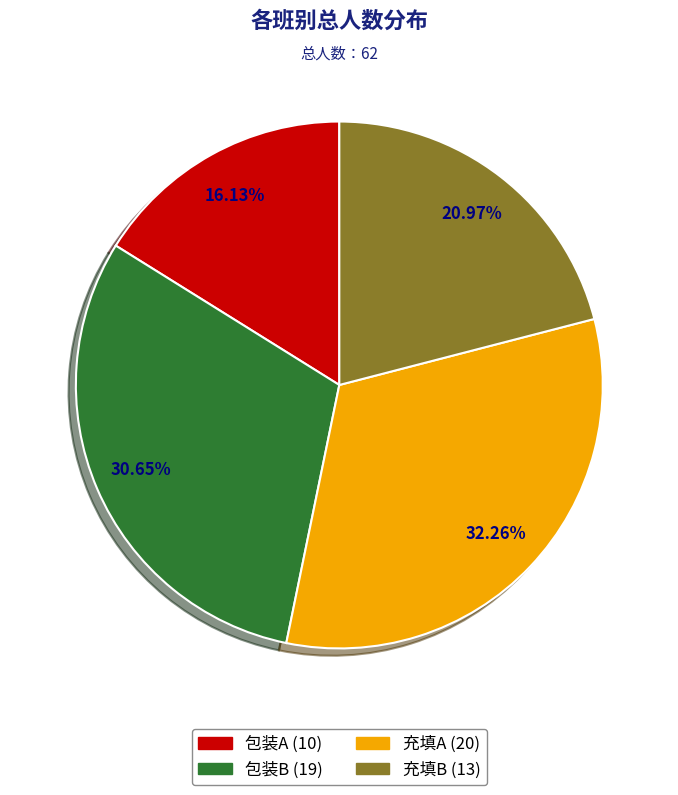

Is 充填A the majority of the pie?

No